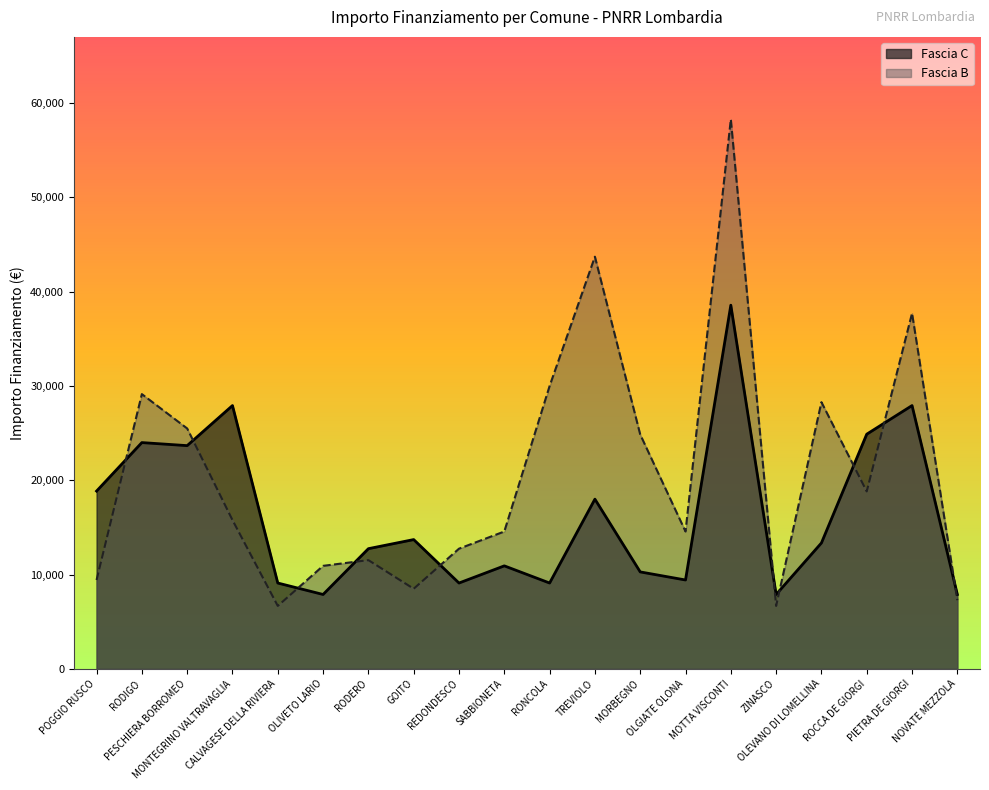

Where is the first local minimum for Fascia C?

PESCHIERA BORROMEO